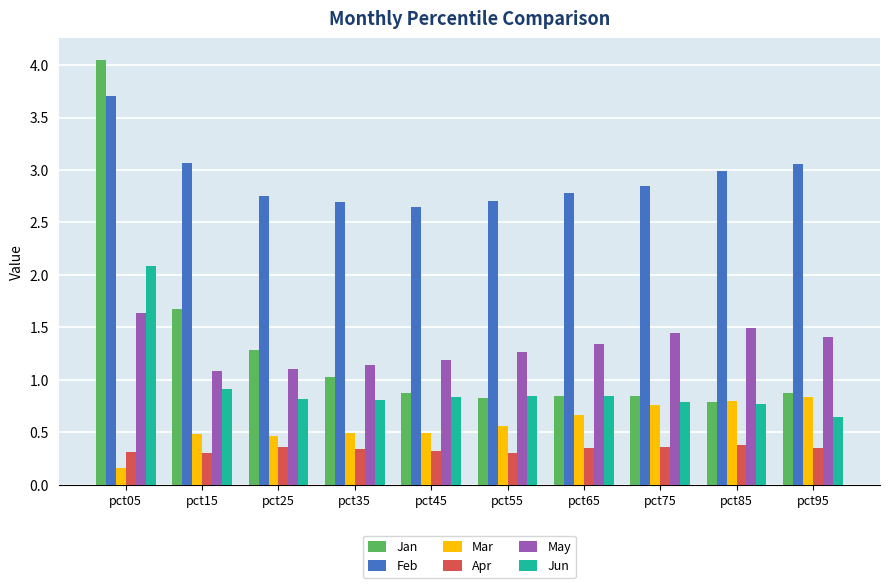

The value of May at pct95 is 2.2. True or false?

False